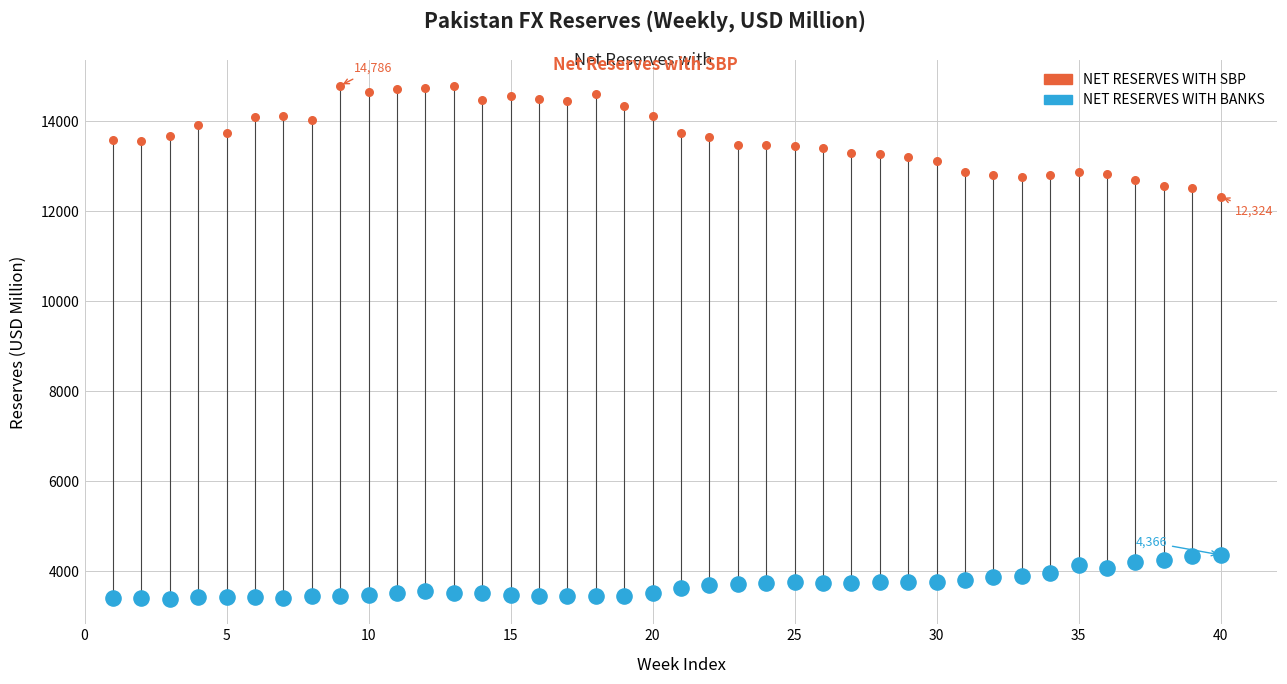

Which series reaches the minimum Y coordinate?

NET RESERVES WITH BANKS